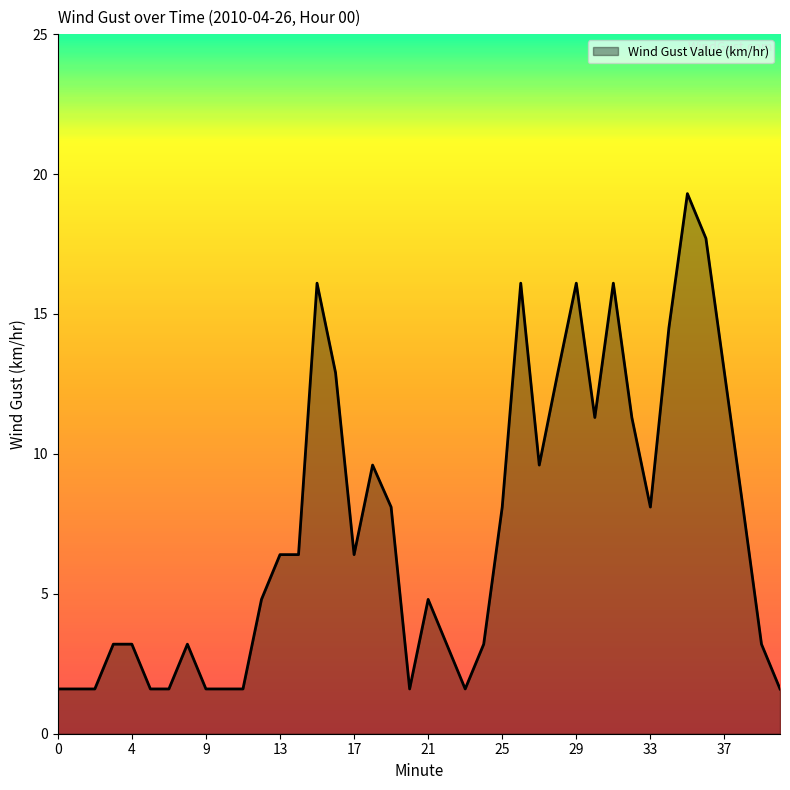

What is the greatest value displayed?

19.3